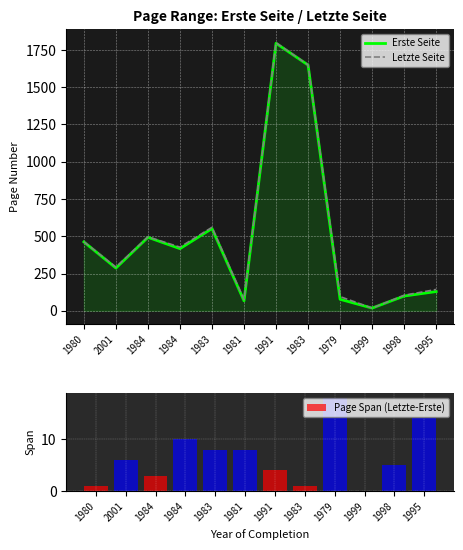

What is the total value across all series at 1984?

992